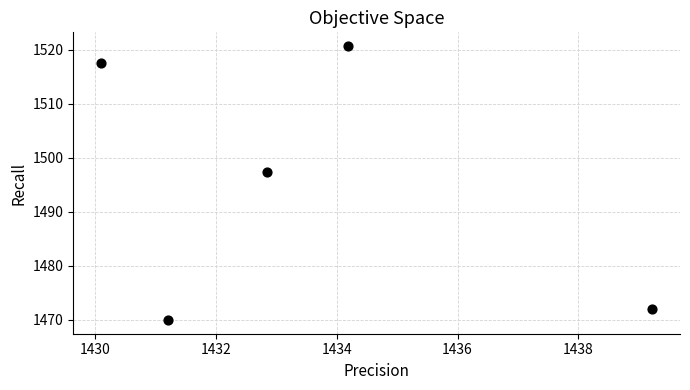

What is the average X value?

1433.5